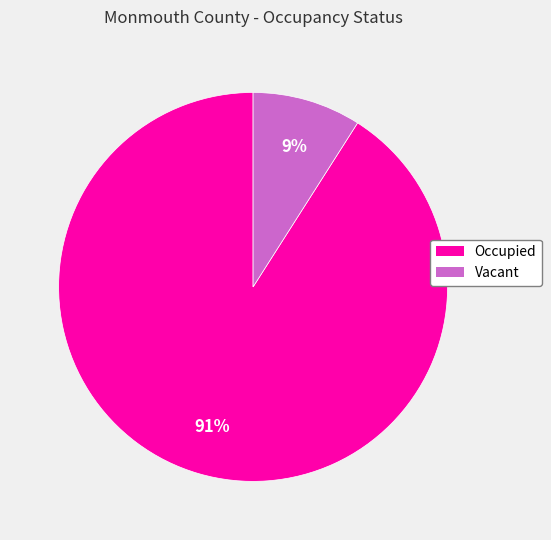

Which category has the biggest portion of the pie?

Occupied